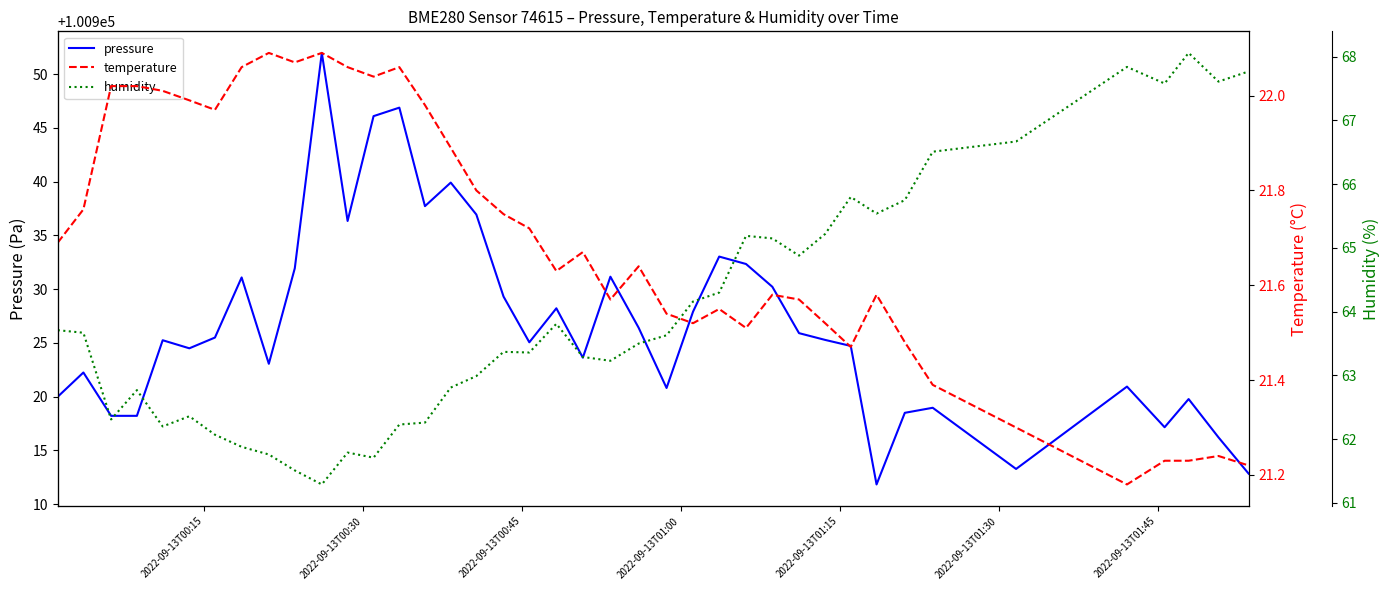

What are all the series names shown in the legend?

pressure, temperature, humidity